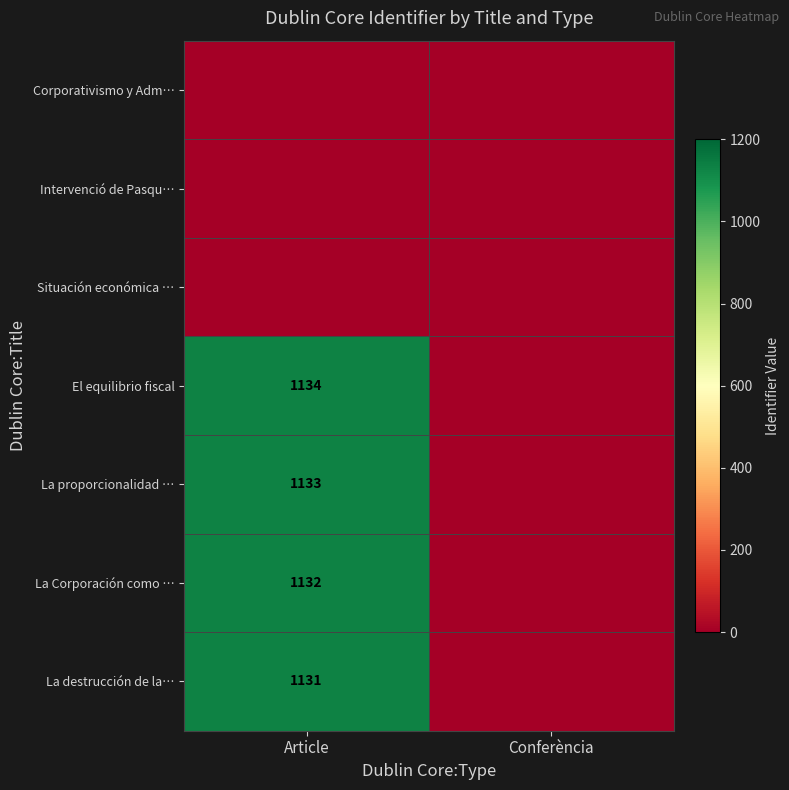

Which label corresponds to the largest value in the chart?

Article